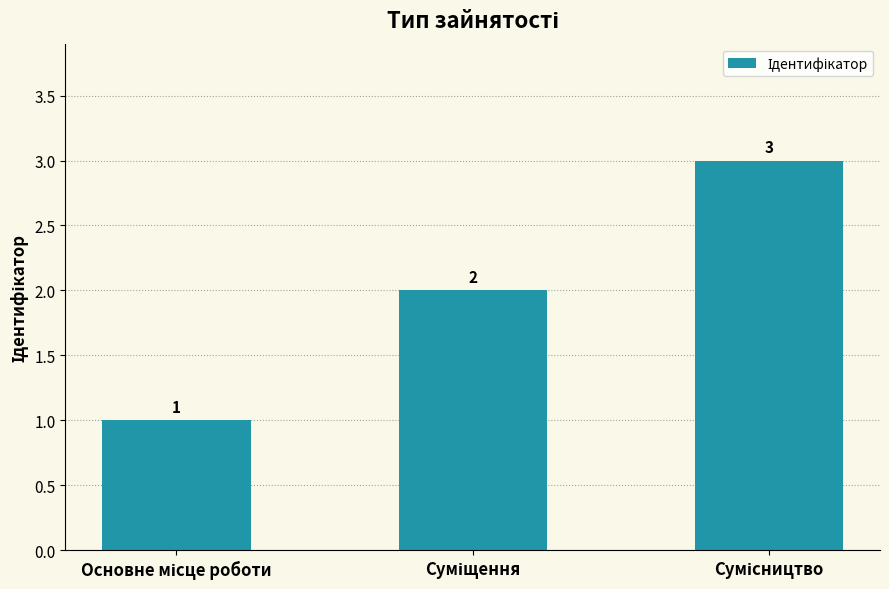

Does the chart contain any negative values?

No